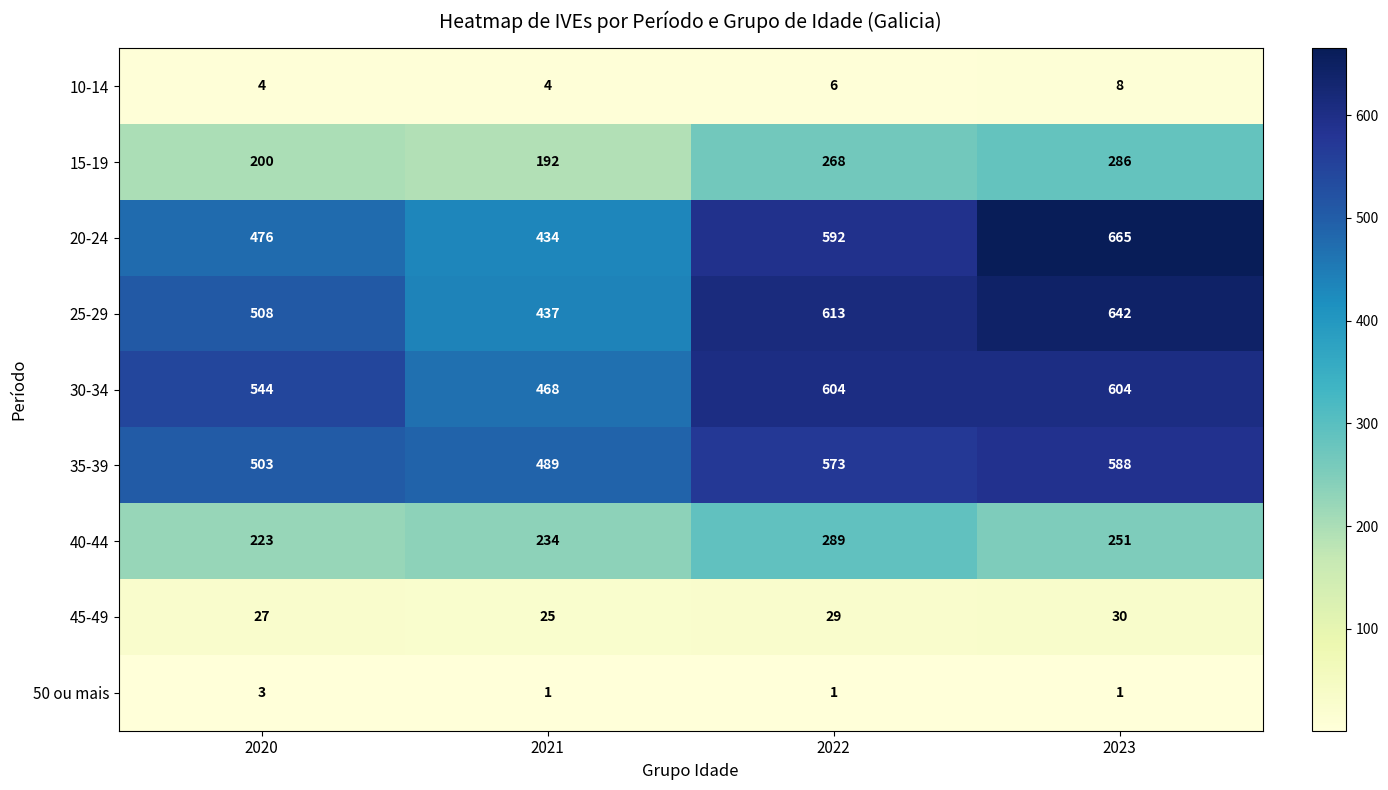

True or false: 30-34 has a value of 604 at 2022.

True